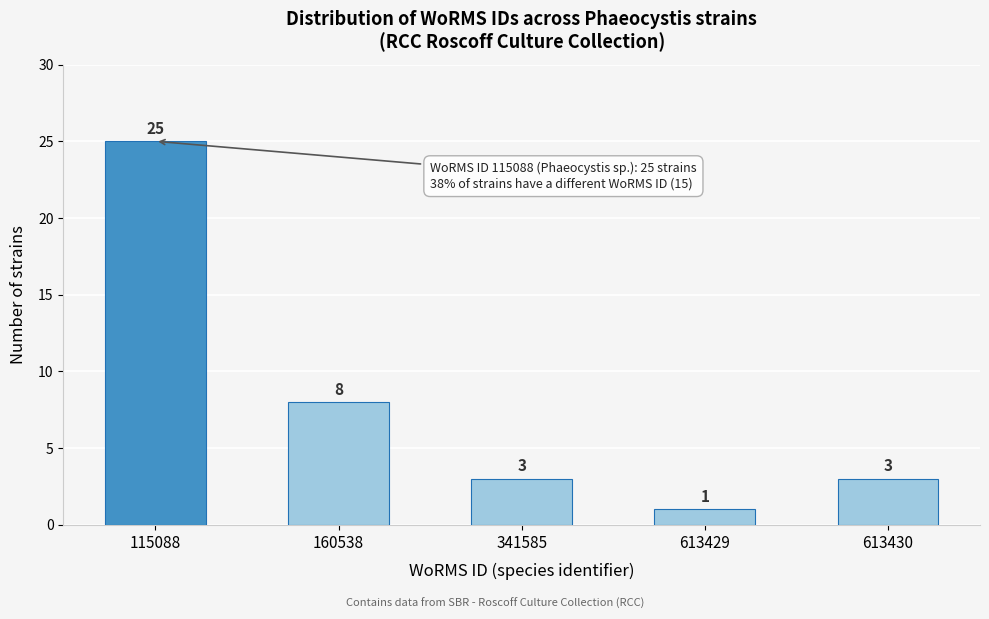

Reading left to right, what are all the values shown in this chart?

25	8	3	1	3